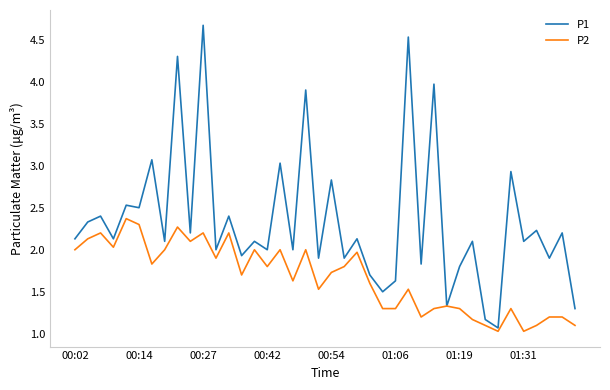

Reading left to right, what are all the values shown in this chart?

P1: 2.1	2.3	2.4	2.1	2.5	2.5	3.1	2.1	4.3	2.2	4.7	2.0	2.4	1.9	2.1	2.0	3.0	2.0	3.9	1.9	2.8	1.9	2.1	1.7	1.5	1.6	4.5	1.8	4.0	1.3	1.8	2.1	1.2	1.1	2.9	2.1	2.2	1.9	2.2	1.3
P2: 2.0	2.1	2.2	2.0	2.4	2.3	1.8	2.0	2.3	2.1	2.2	1.9	2.2	1.7	2.0	1.8	2.0	1.6	2.0	1.5	1.7	1.8	2.0	1.6	1.3	1.3	1.5	1.2	1.3	1.3	1.3	1.2	1.1	1.0	1.3	1.0	1.1	1.2	1.2	1.1